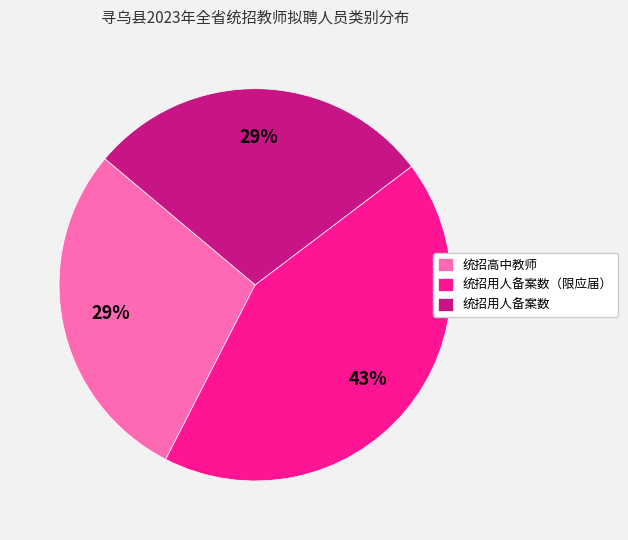

Combined, do 统招用人备案数 and 统招用人备案数（限应届） account for over 50%?

Yes